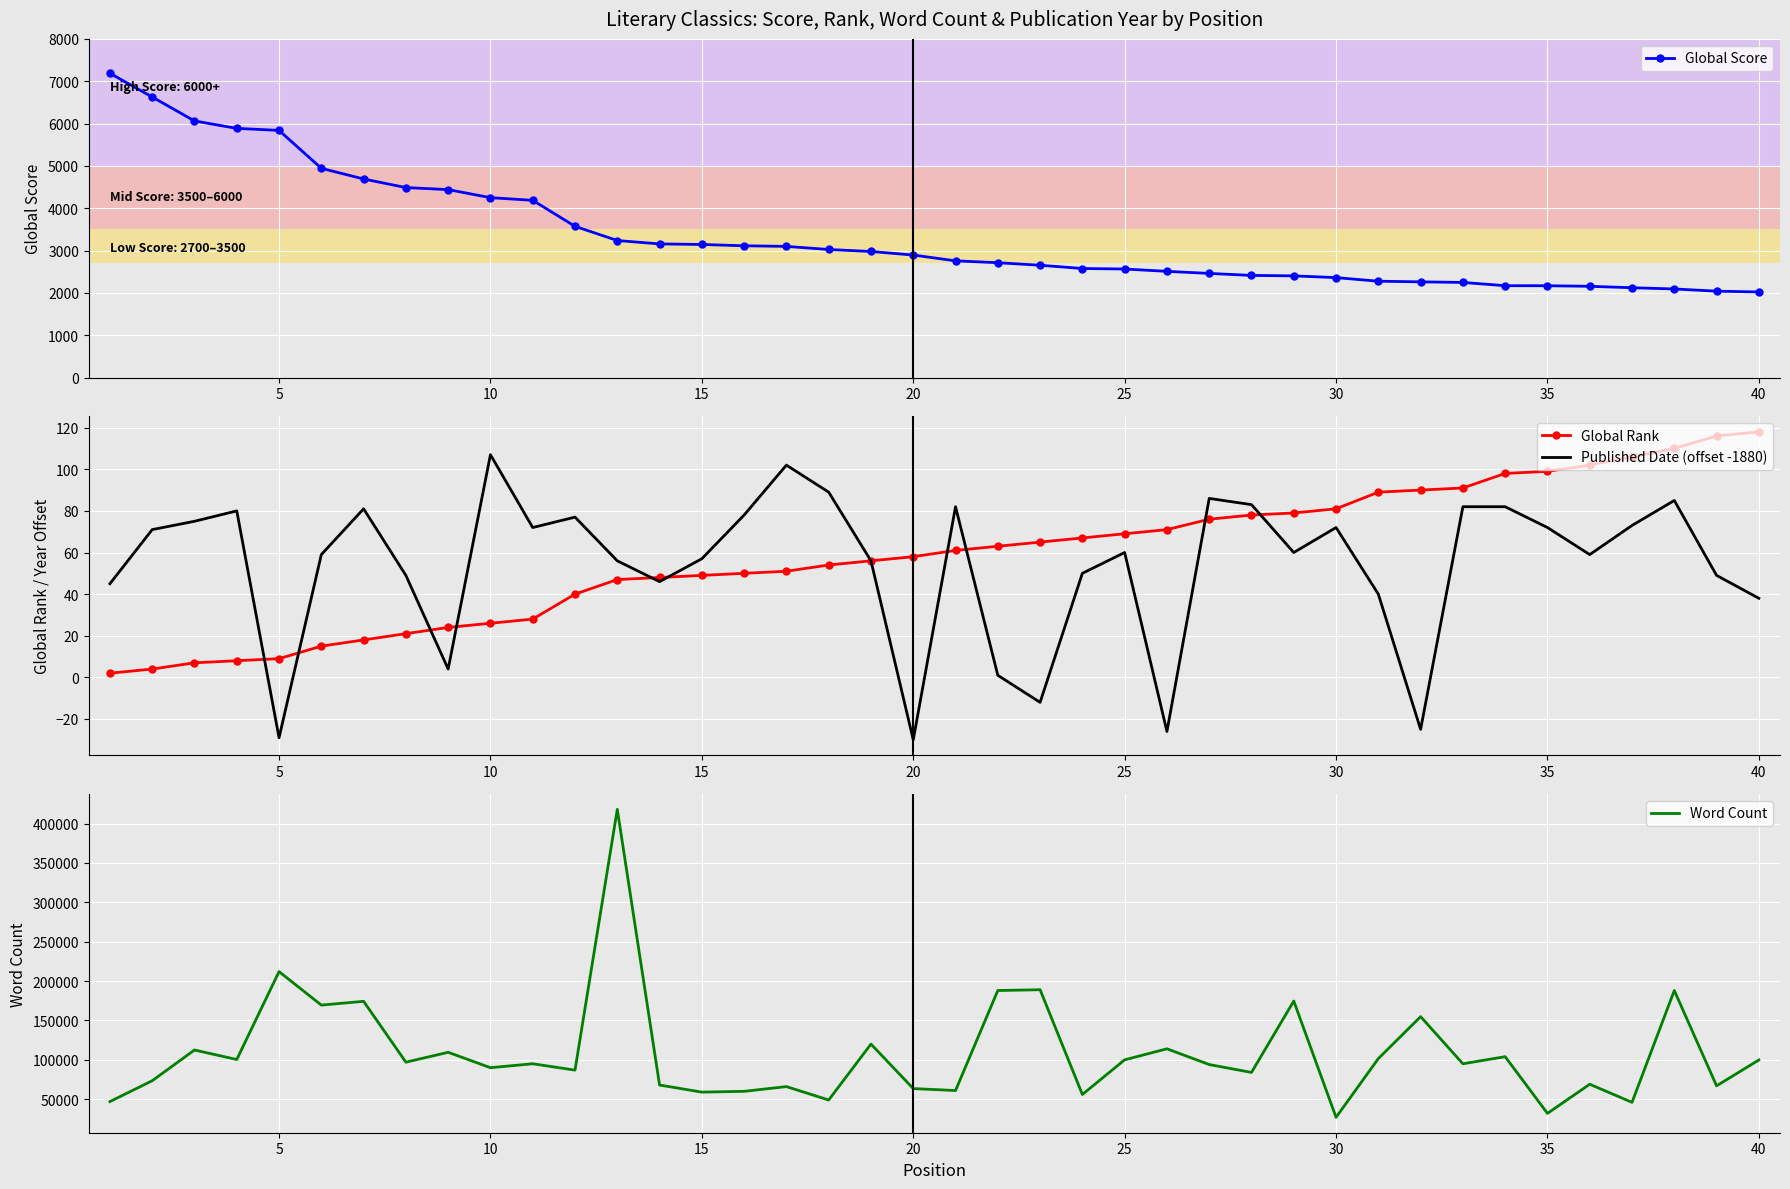

What is the maximum value for Global Score?

7188